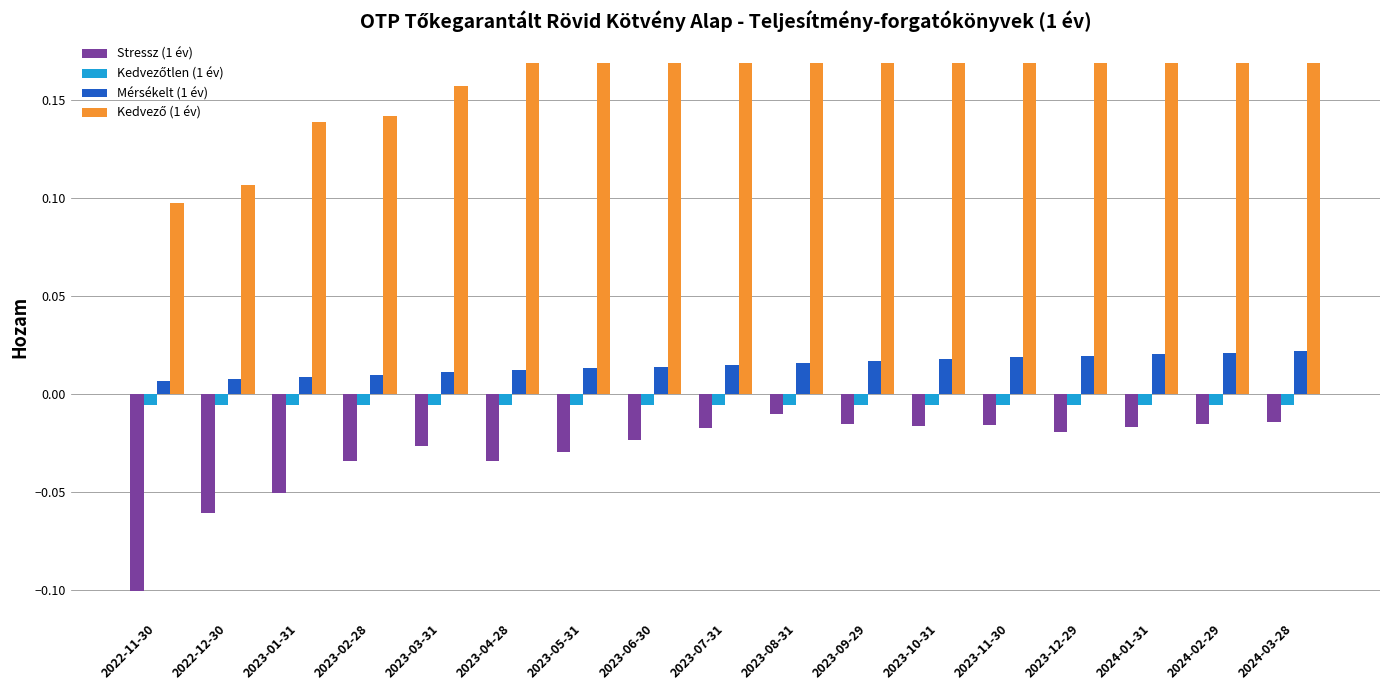

At which category does the chart reach its minimum across all series?

2022-11-30